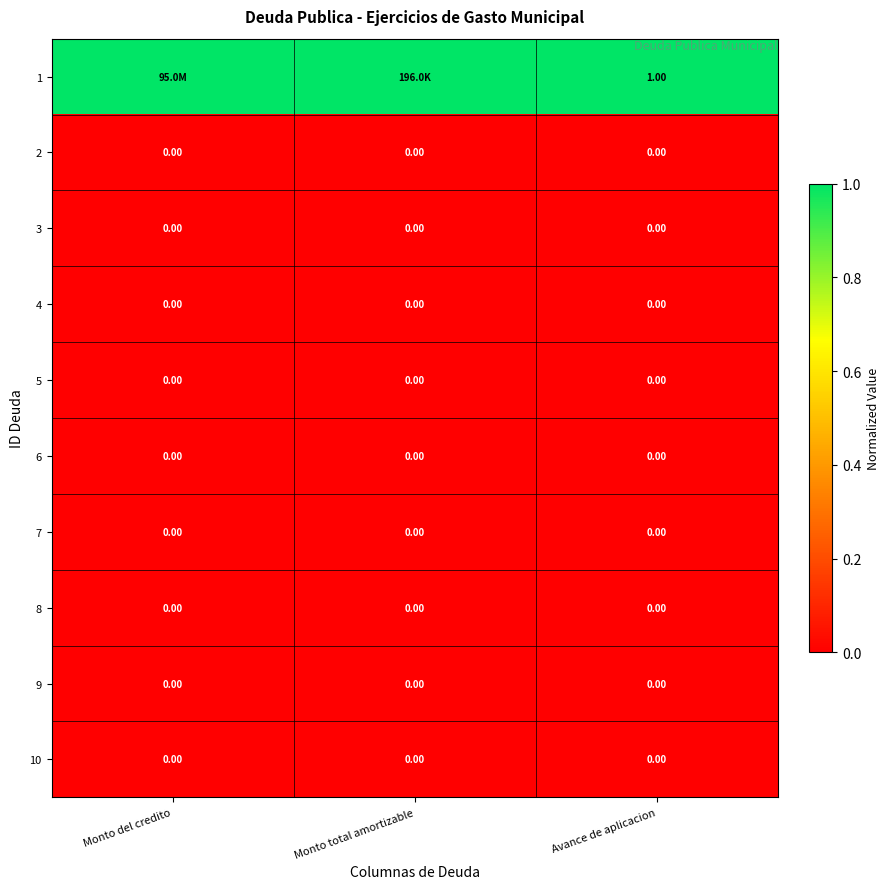

At which category is the sum across all series the highest?

Monto del credito